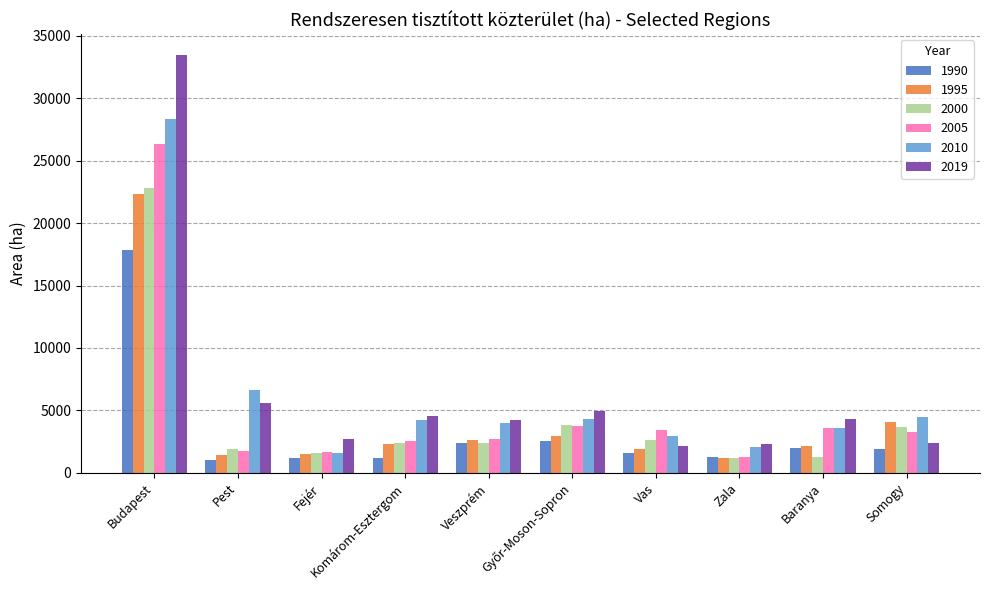

The value of 1995 at Fejér is 1540.0. True or false?

True